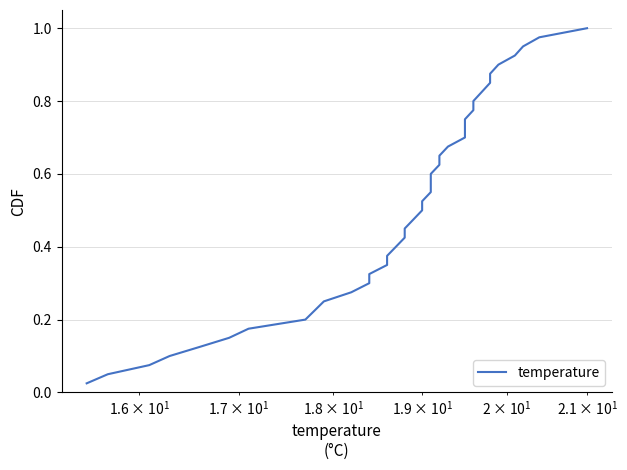

What is the difference between the maximum and minimum values?

1.0